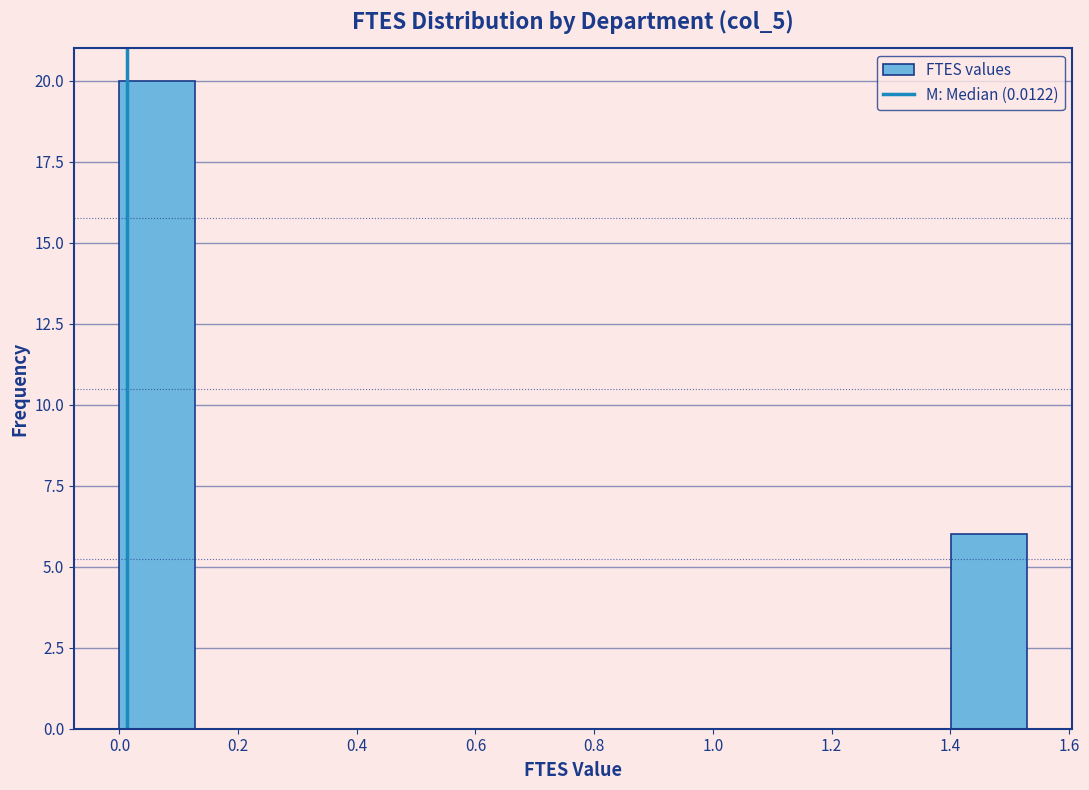

Reading left to right, transcribe this chart: for each bar, give the range it covers on the x-axis and its height. Neither the bar edges nor the heights are printed on the chart, so give them approximately, as read against the axes.

0.00 to 0.12: 20
0.12 to 0.26: 0
0.26 to 0.38: 0
0.38 to 0.50: 0
0.50 to 0.64: 0
0.64 to 0.76: 0
0.76 to 0.90: 0
0.90 to 1.02: 0
1.02 to 1.14: 0
1.14 to 1.28: 0
1.28 to 1.40: 0
1.40 to 1.52: 6